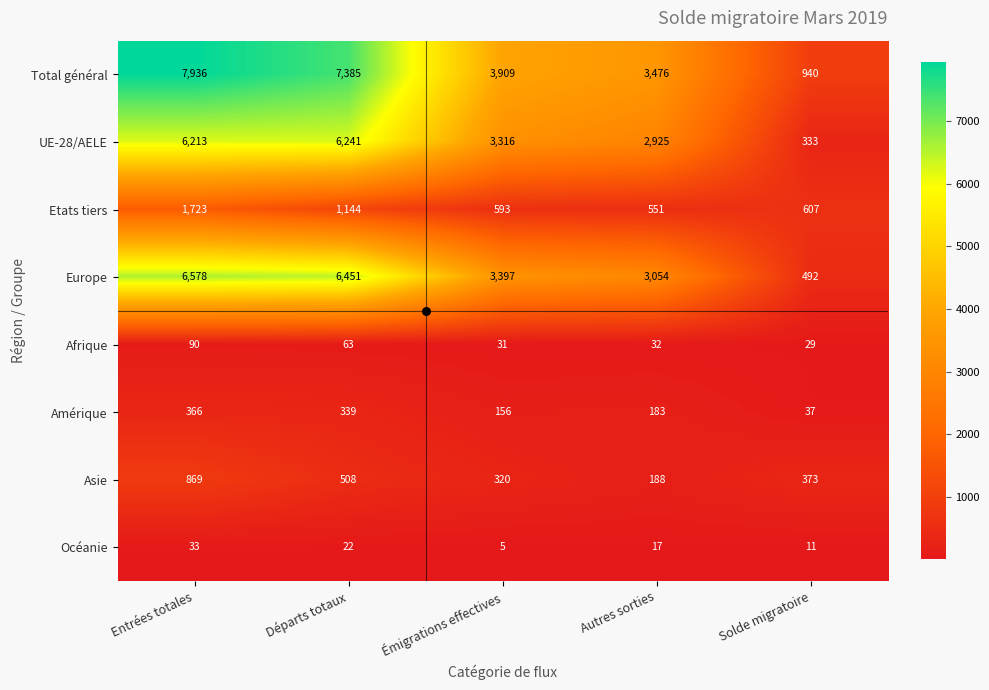

Is it true that UE-28/AELE equals 3097 at Départs totaux?

False